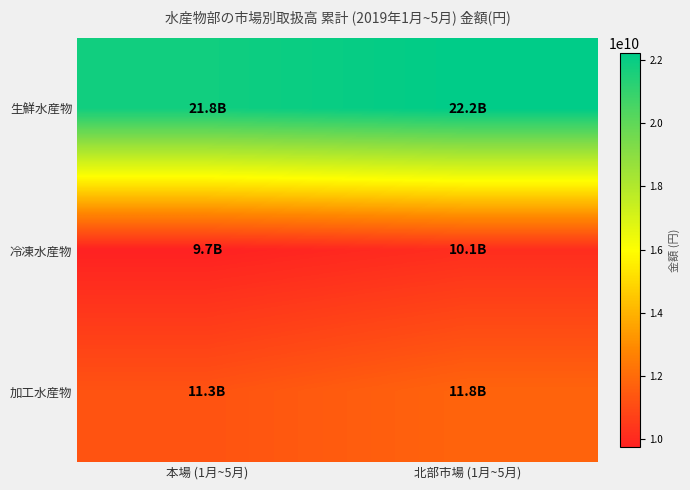

Which has a higher value, 北部市場 (1月~5月) or 本場 (1月~5月)?

北部市場 (1月~5月)